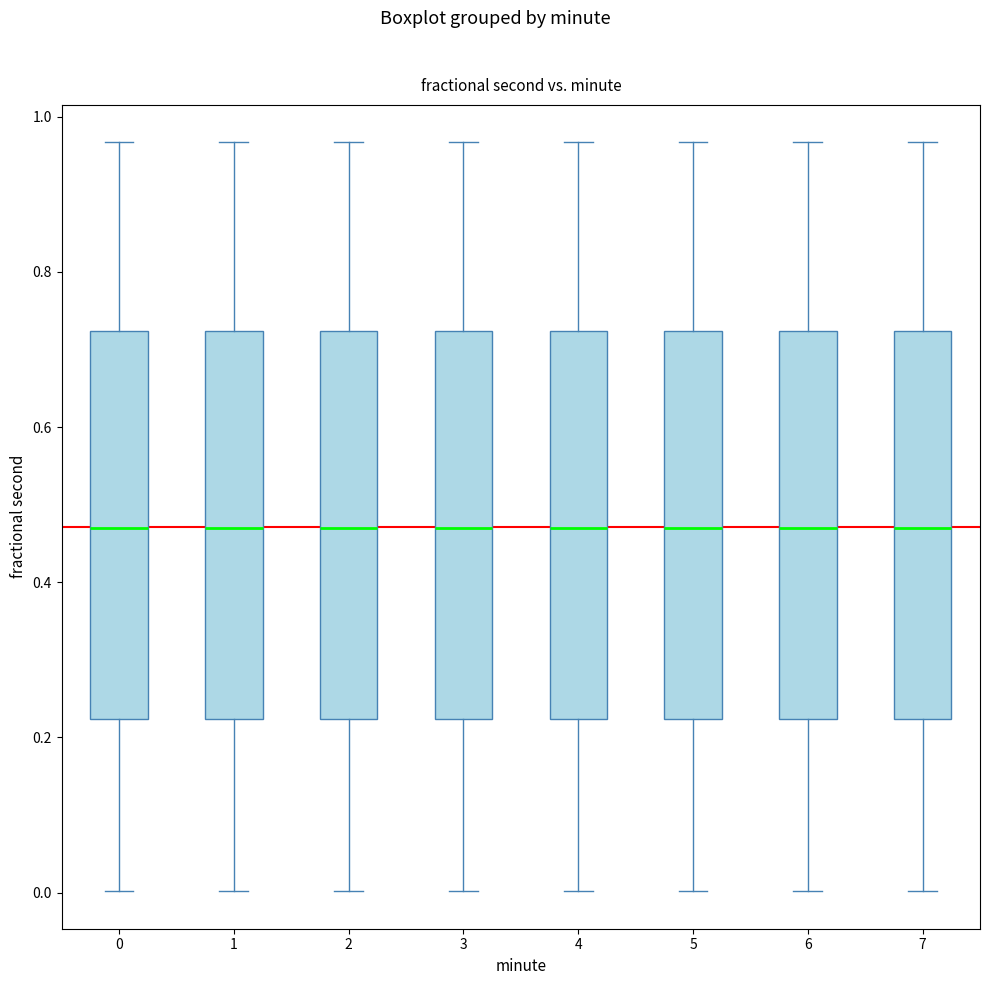

Reading left to right, transcribe this box plot: for each box, give where its median line is, the range the box spans, and where its two whiskers end, as read against the y-axis. The values are not printed on the chart, so give them approximately, as read against the axis.

0: median 0.46, box 0.22 to 0.72, whiskers 0.00 to 0.96
1: median 0.46, box 0.22 to 0.72, whiskers 0.00 to 0.96
2: median 0.46, box 0.22 to 0.72, whiskers 0.00 to 0.96
3: median 0.46, box 0.22 to 0.72, whiskers 0.00 to 0.96
4: median 0.46, box 0.22 to 0.72, whiskers 0.00 to 0.96
5: median 0.46, box 0.22 to 0.72, whiskers 0.00 to 0.96
6: median 0.46, box 0.22 to 0.72, whiskers 0.00 to 0.96
7: median 0.46, box 0.22 to 0.72, whiskers 0.00 to 0.96